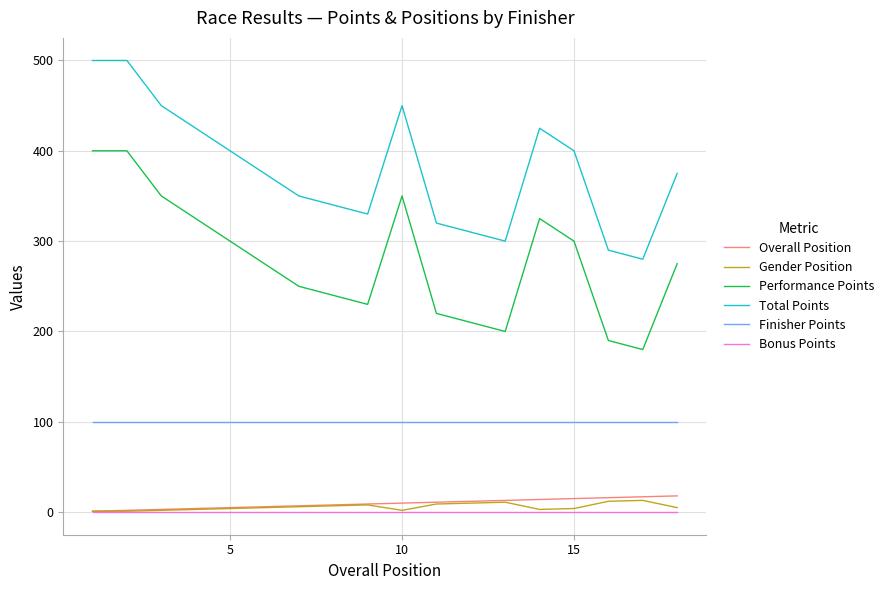

Which series has the largest total across all categories?

Total Points